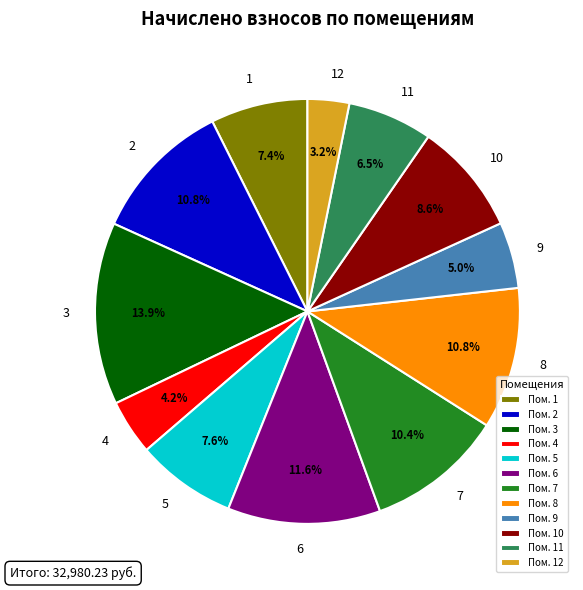

Is there a majority slice in this chart?

No